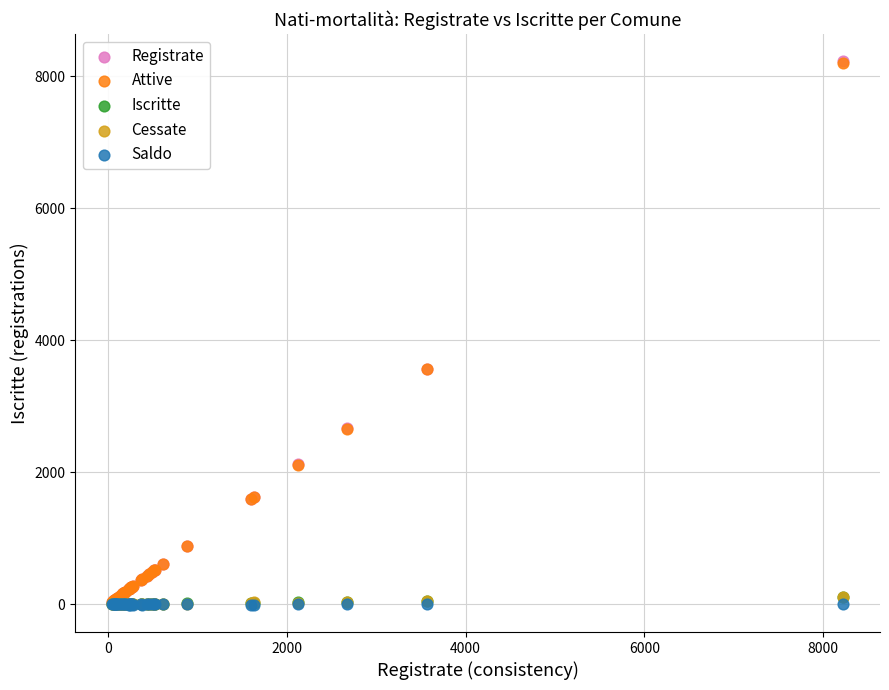

What are all the series names shown in the legend?

Registrate, Attive, Iscritte, Cessate, Saldo